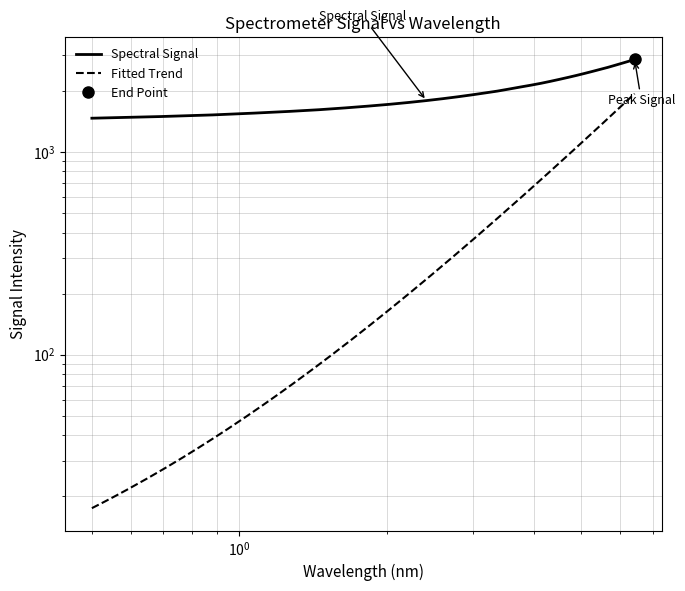

What is the sum of all values?

66175.6